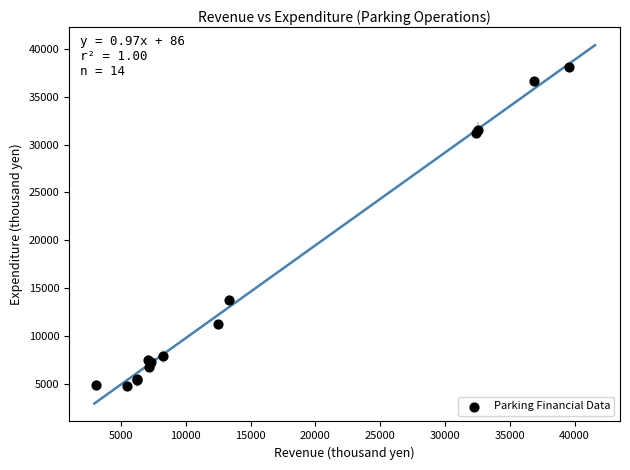

What Y value in the scatter plot is closest to 21487?

13741.5